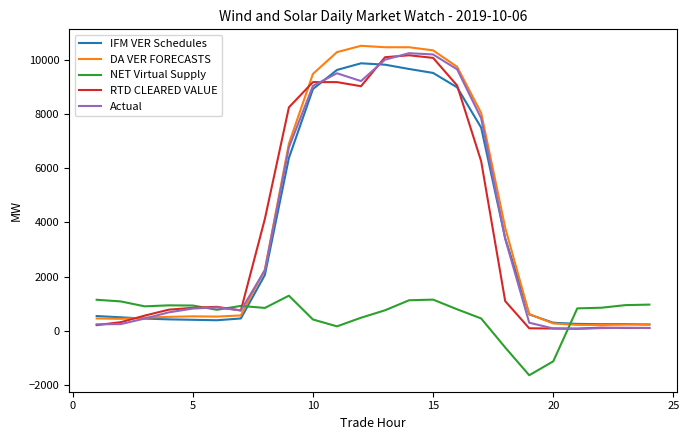

What is the smallest value displayed?

-1644.0